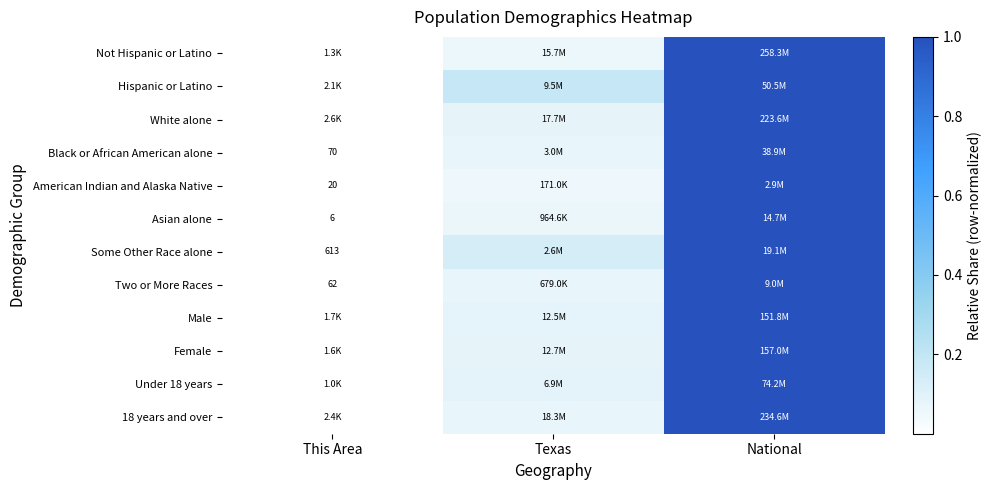

At which category is the sum across all series the highest?

National